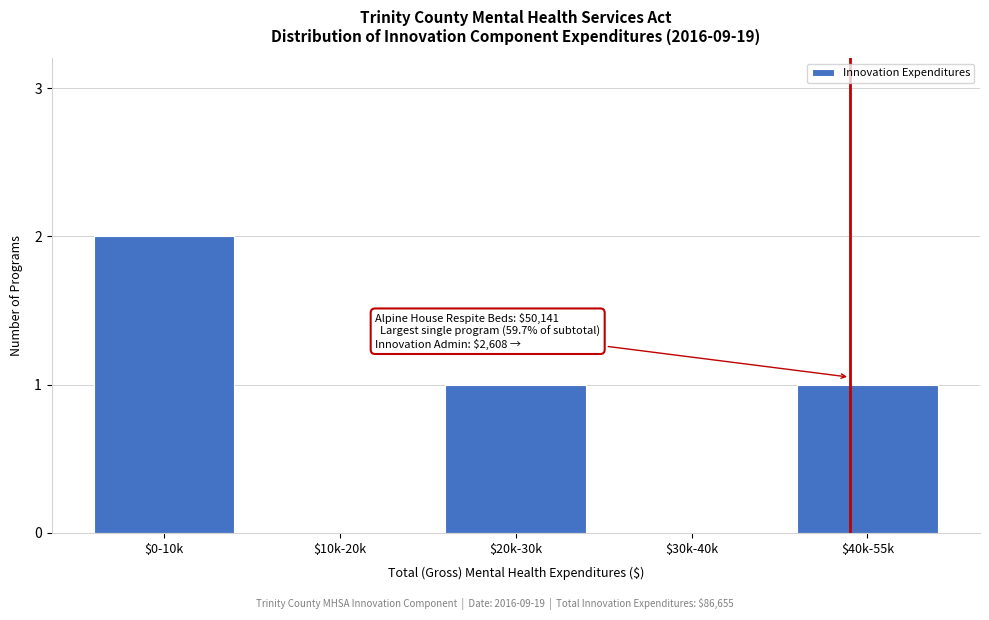

Which label corresponds to the largest value in the chart?

$0-10k